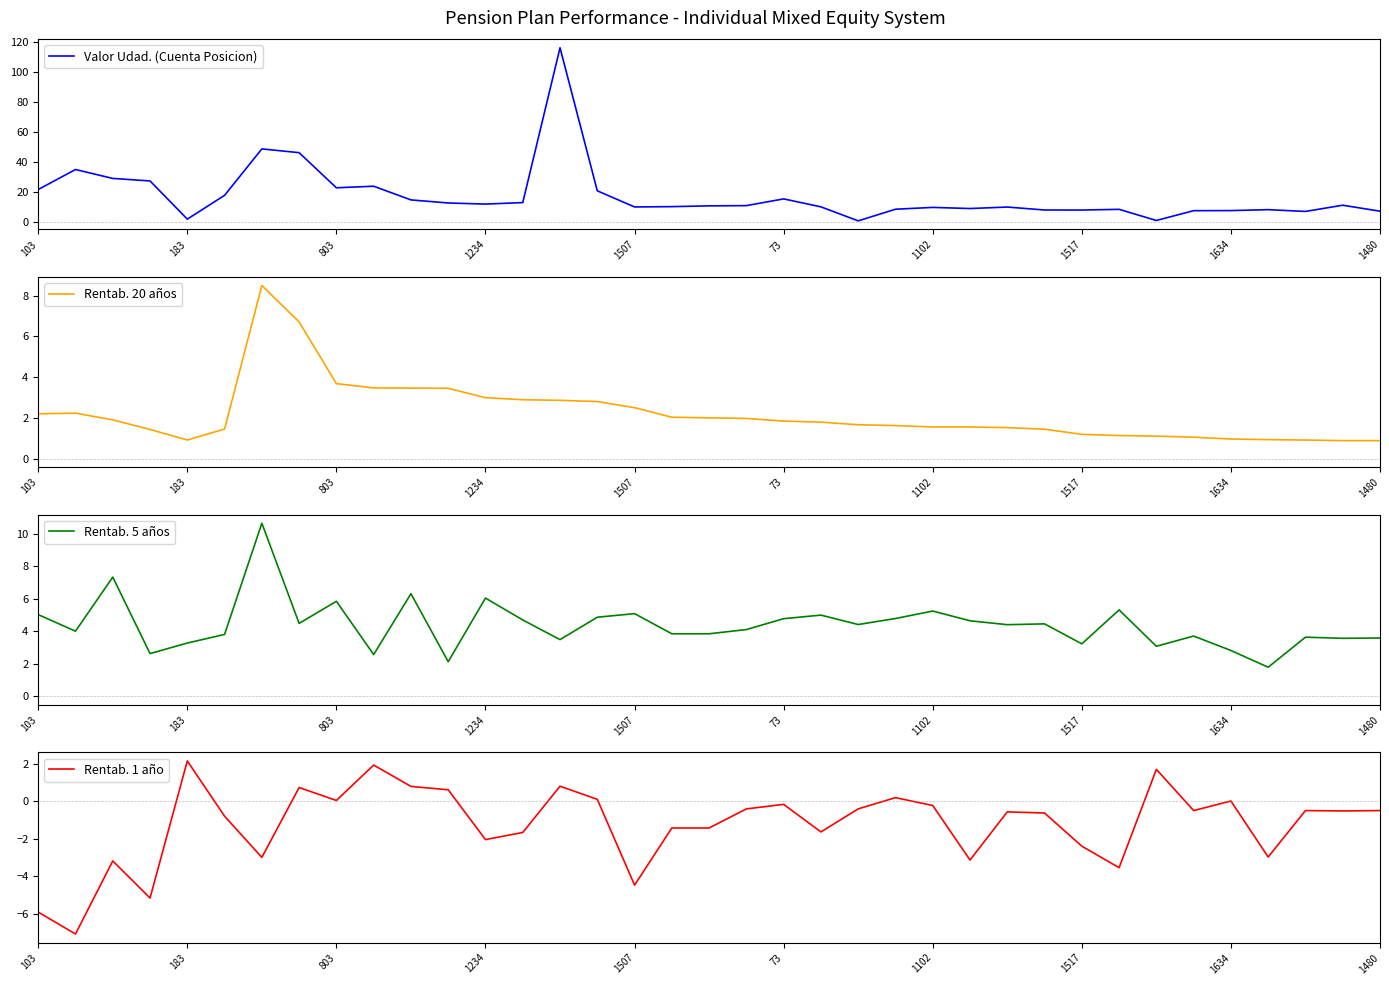

At which category is the sum across all series the highest?

14